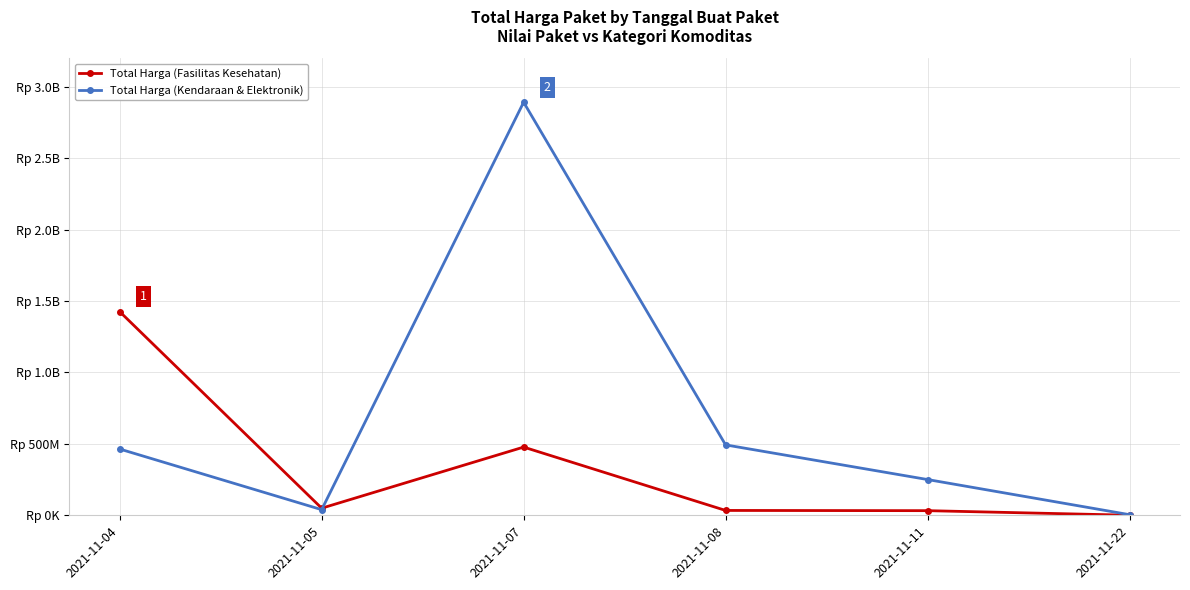

At which category is the sum across all series the highest?

2021-11-07